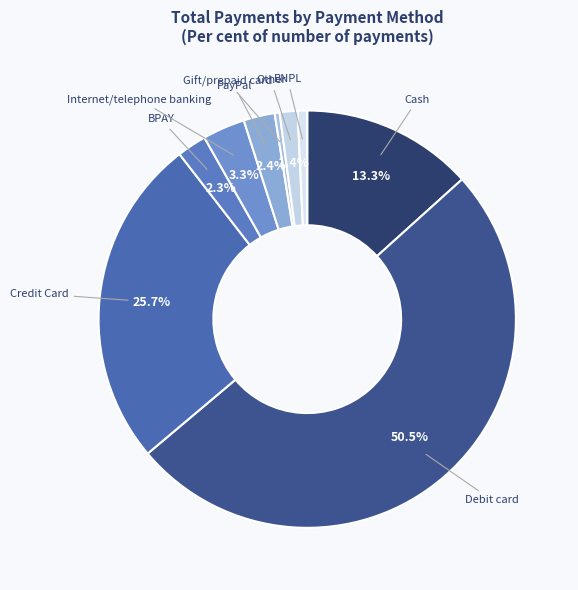

To the nearest percent, what is the average slice percentage?

11%